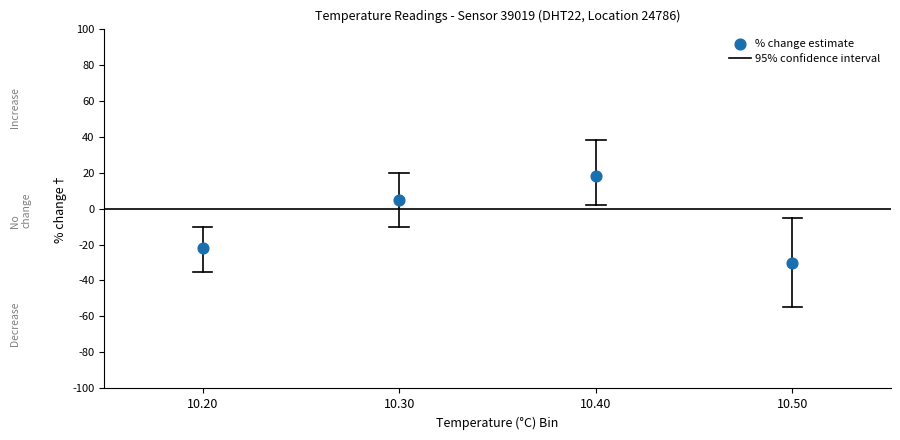

What is the range of Y values (max minus min)?

48